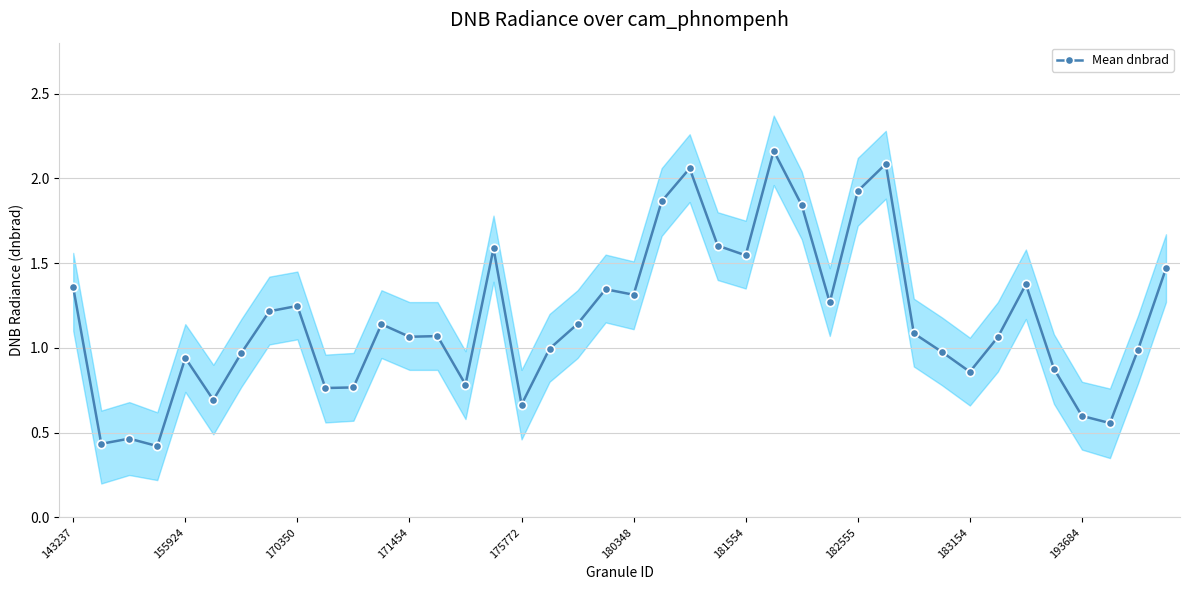

How many categories are shown in the chart?

40